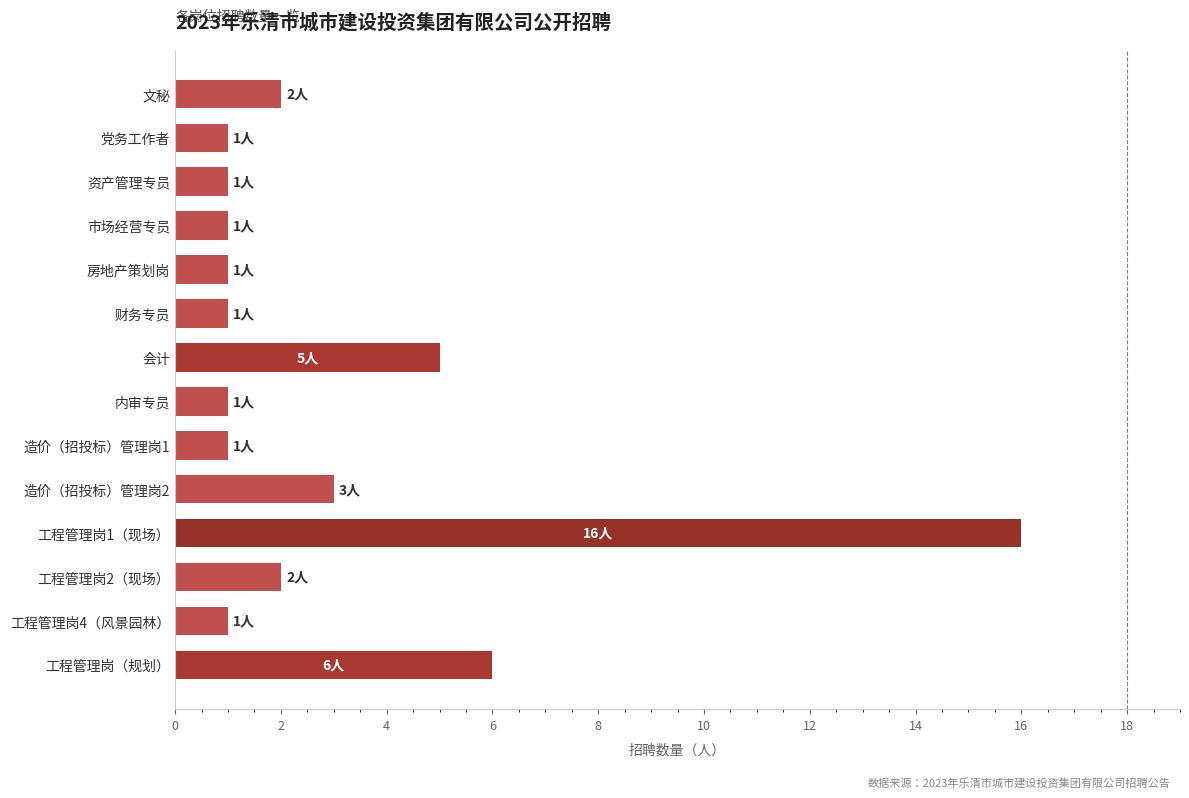

Does the chart contain stacked bars?

No